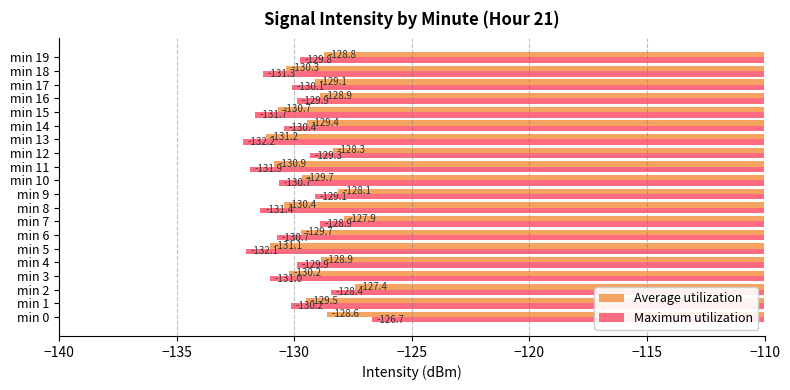

The value of Average utilization at min 16 is -128.9. True or false?

True